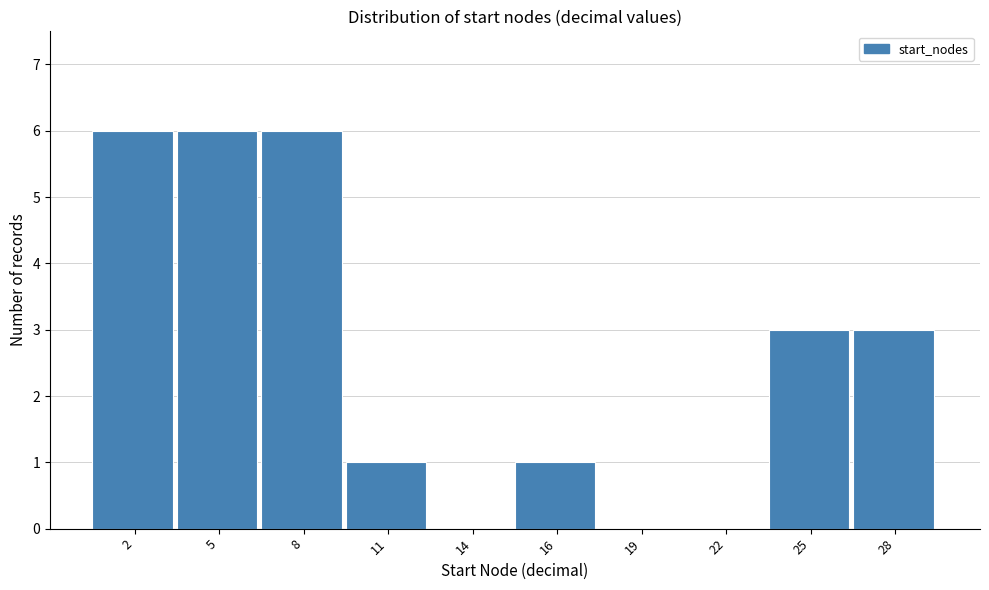

Reading left to right, list all the values displayed in this chart.

2=6	5=6	8=6	11=1	14=0	16=1	19=0	22=0	25=3	28=3